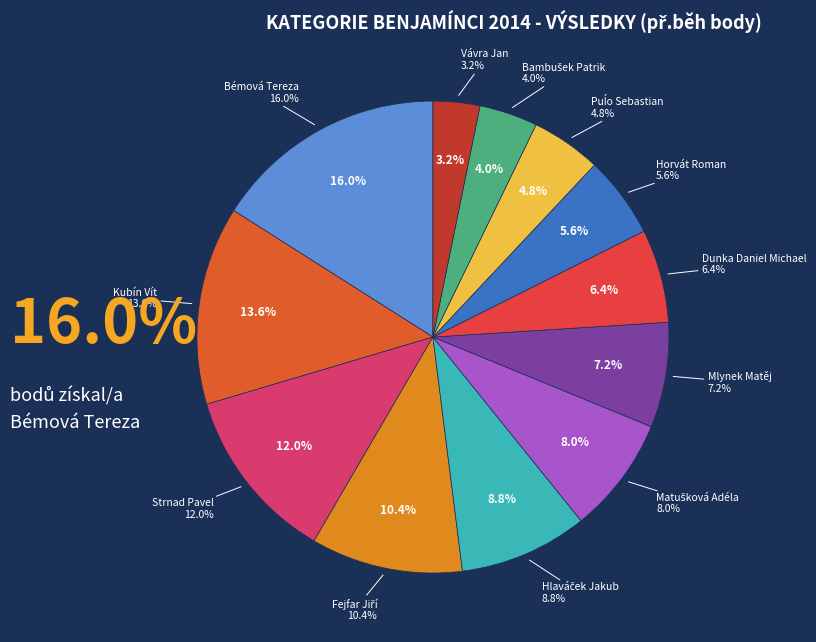

To the nearest percent, what is the difference between the largest and smallest slice percentages?

13%